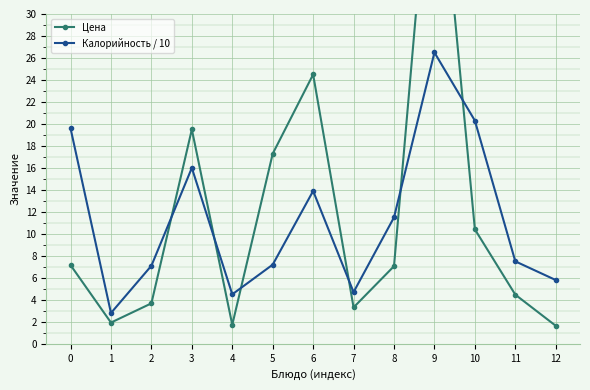

What is the value of the Цена point at the 13th from the left?

1.6